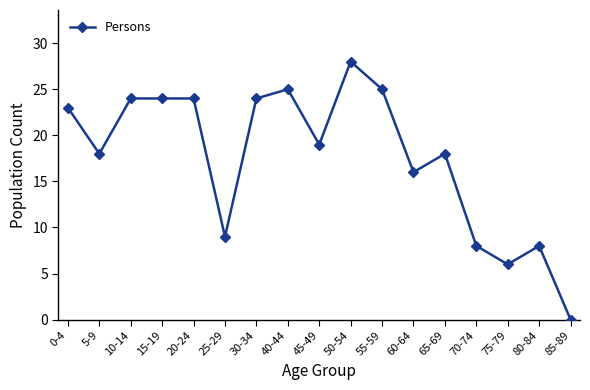

What is the sum of the values at 5-9 and 65-69?

36